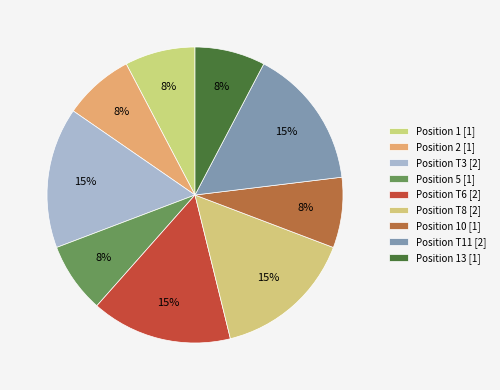

Is there a majority slice in this chart?

No